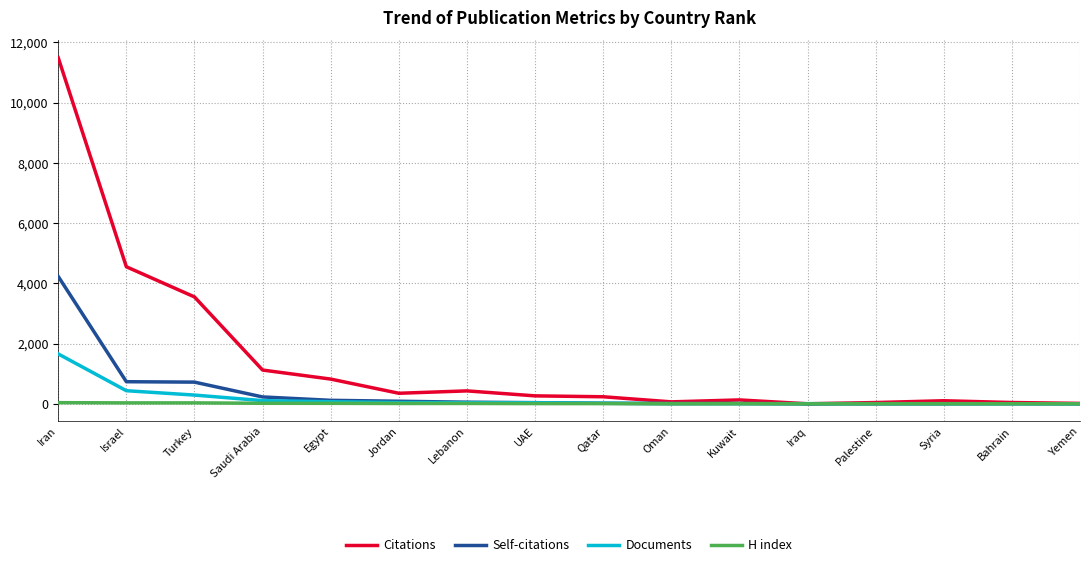

Between Israel and Yemen, which series saw the biggest shift?

Citations